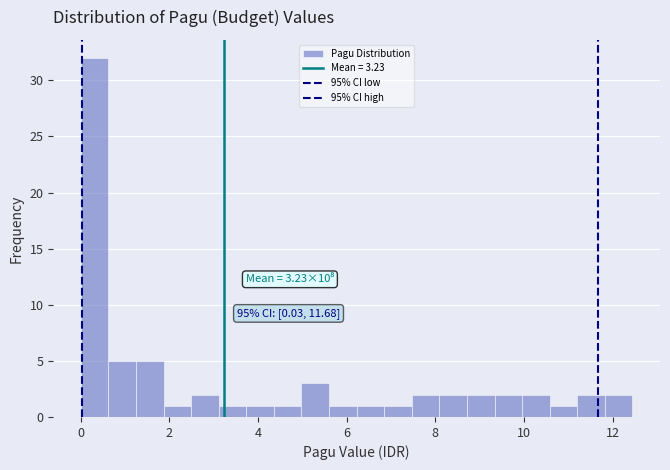

Around what value on the x-axis is the tallest bar? Give the approximate position of its centre, as read against the axis.

0.4